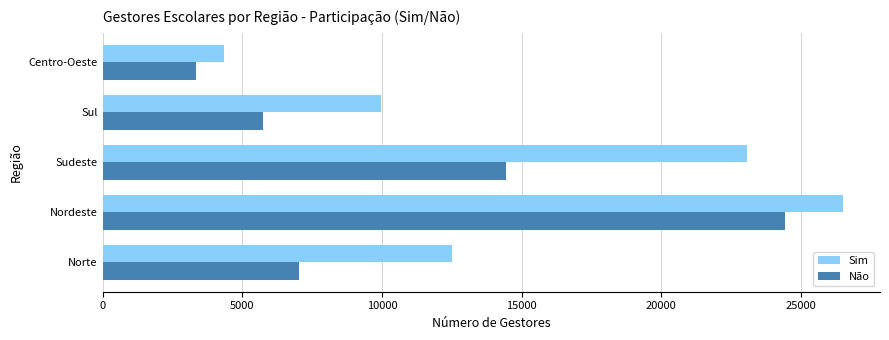

The value of Sim at Norte is 12516. True or false?

True